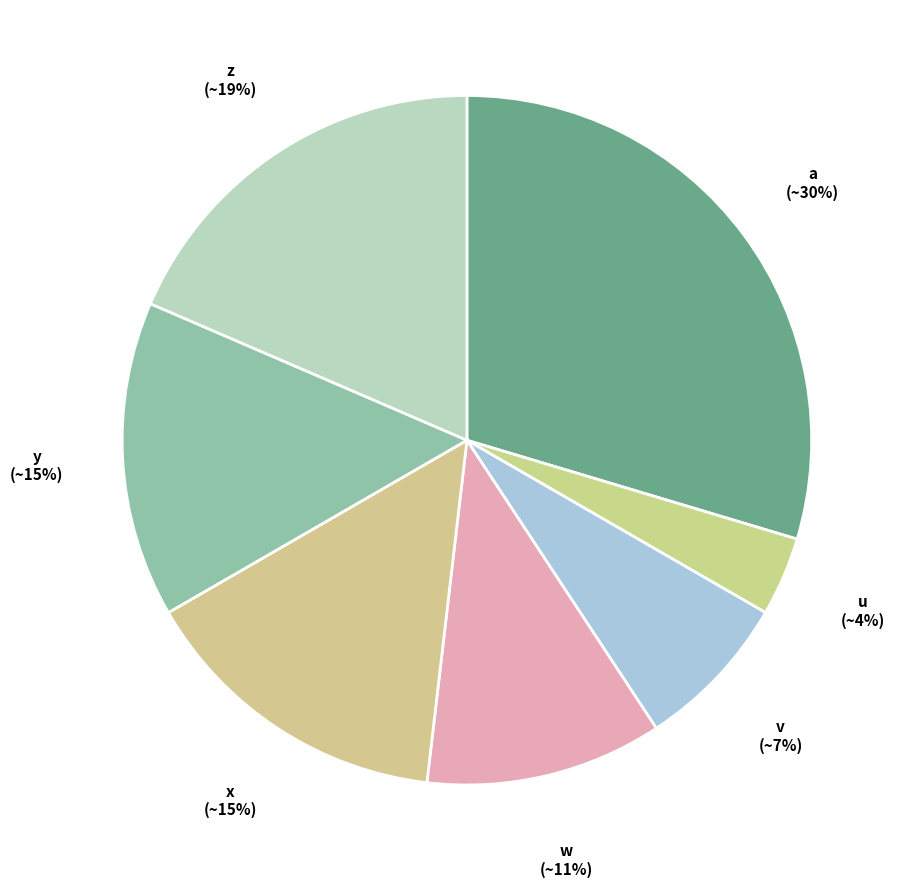

Is there a majority slice in this chart?

No